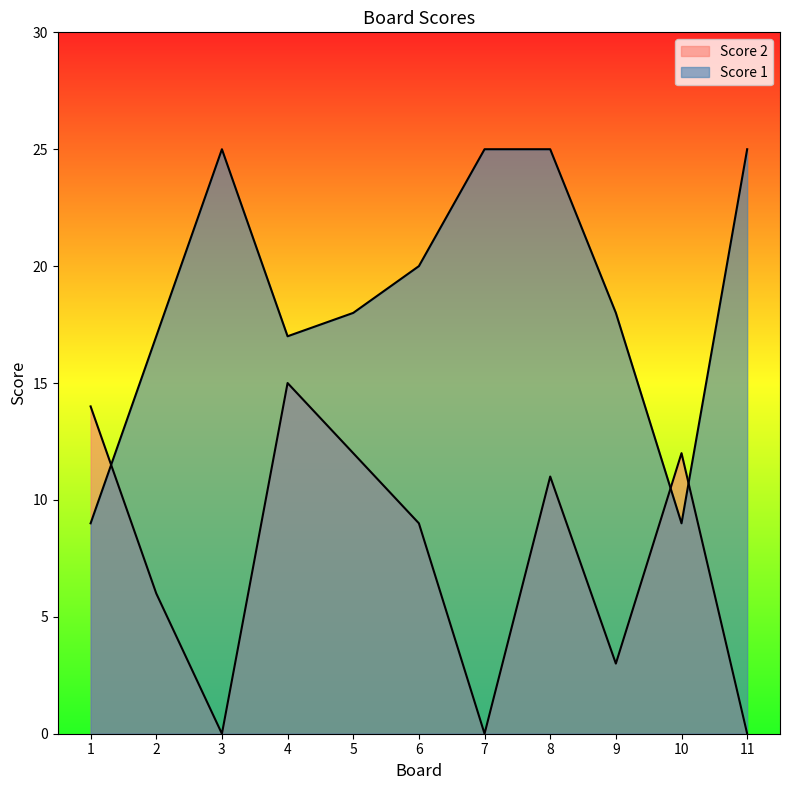

What are all the series names shown in the legend?

Score 2, Score 1